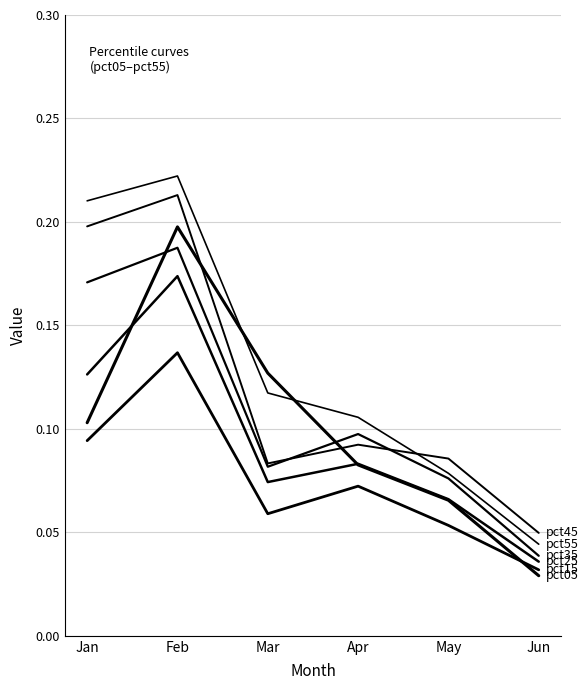

How many lines are shown in the chart?

6